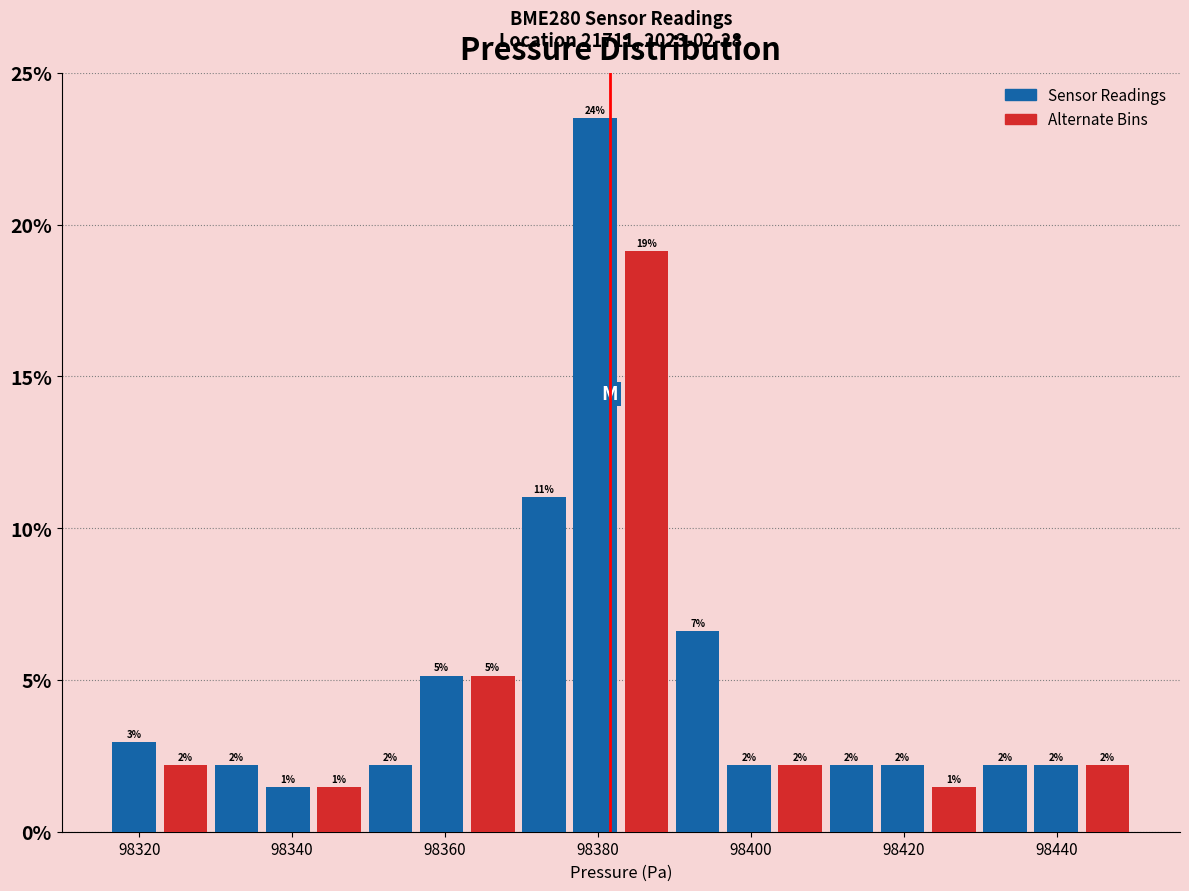

Read against the x-axis, roughly where is the centre of the tallest bar?

98380